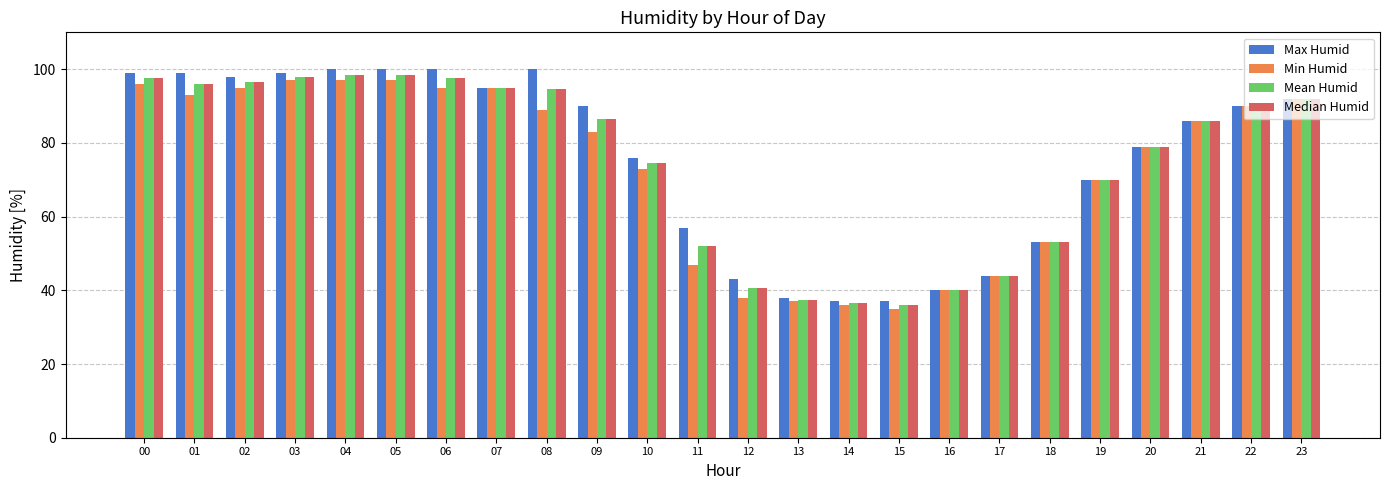

How many groups of bars are there?

24